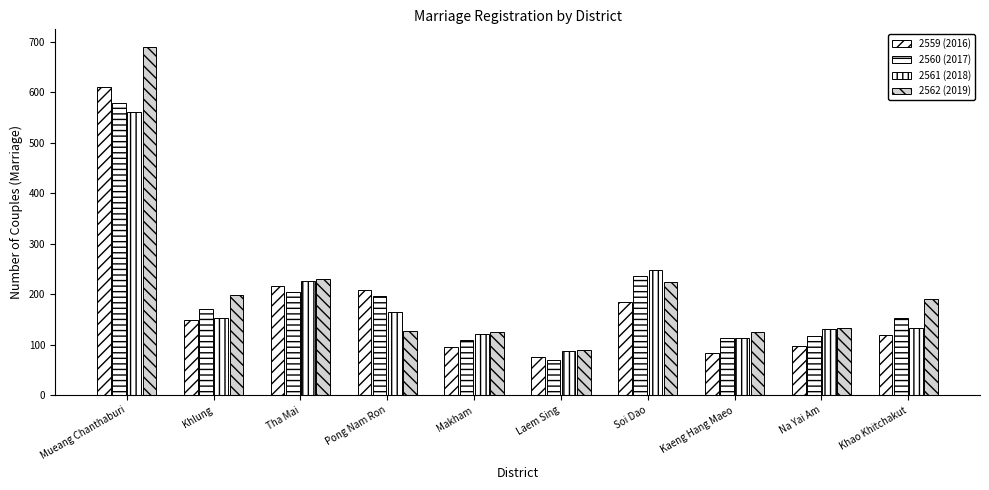

How many bars are there in total?

40